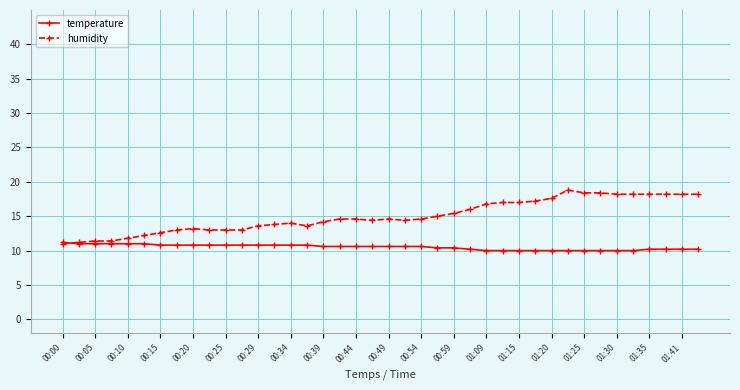

Count the number of data series in this chart.

2